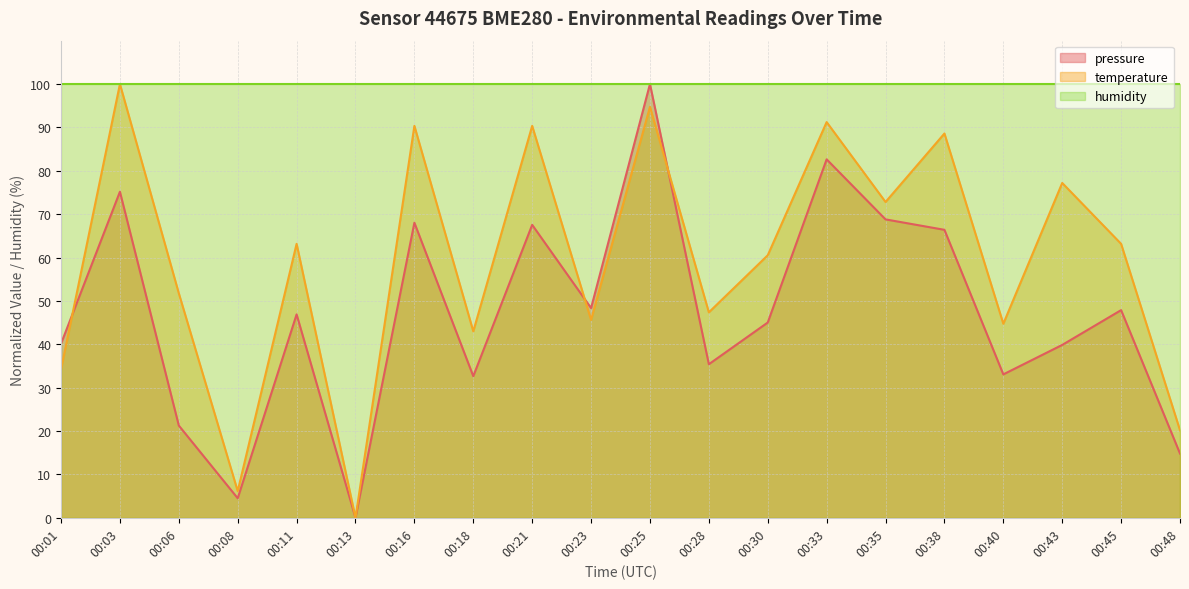

Which series has the largest total across all categories?

humidity